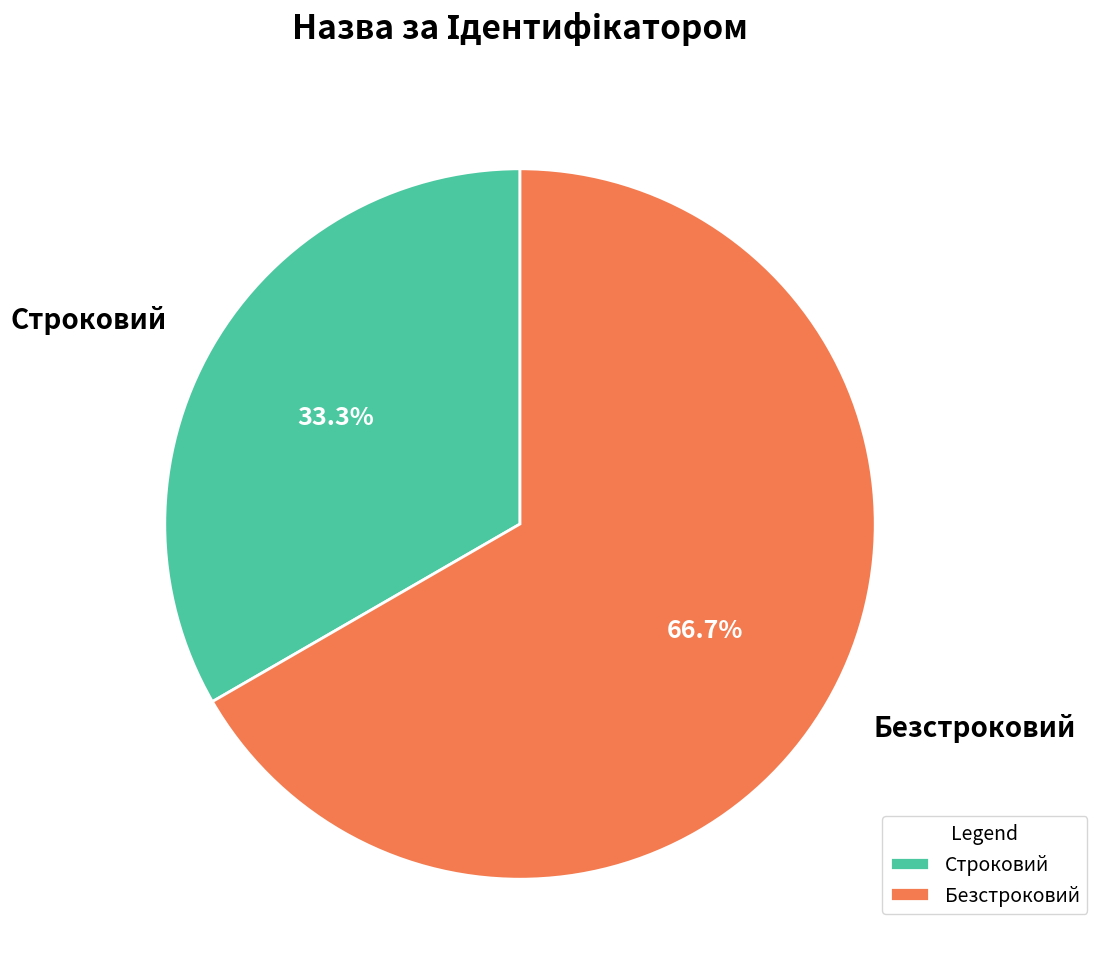

Which category accounts for the majority?

Безстроковий